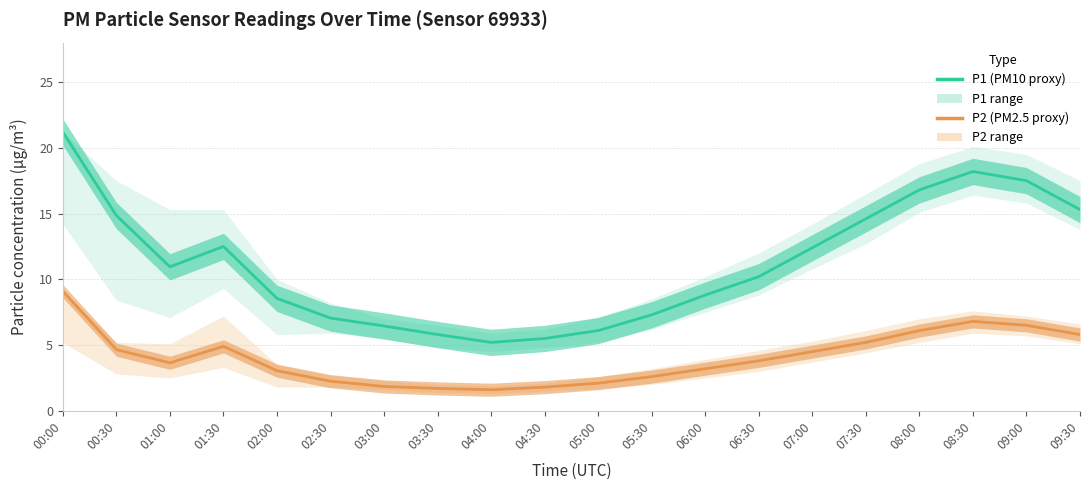

What is the sum of the P2 (PM2.5 proxy) values at 09:00 and 07:30?

11.7